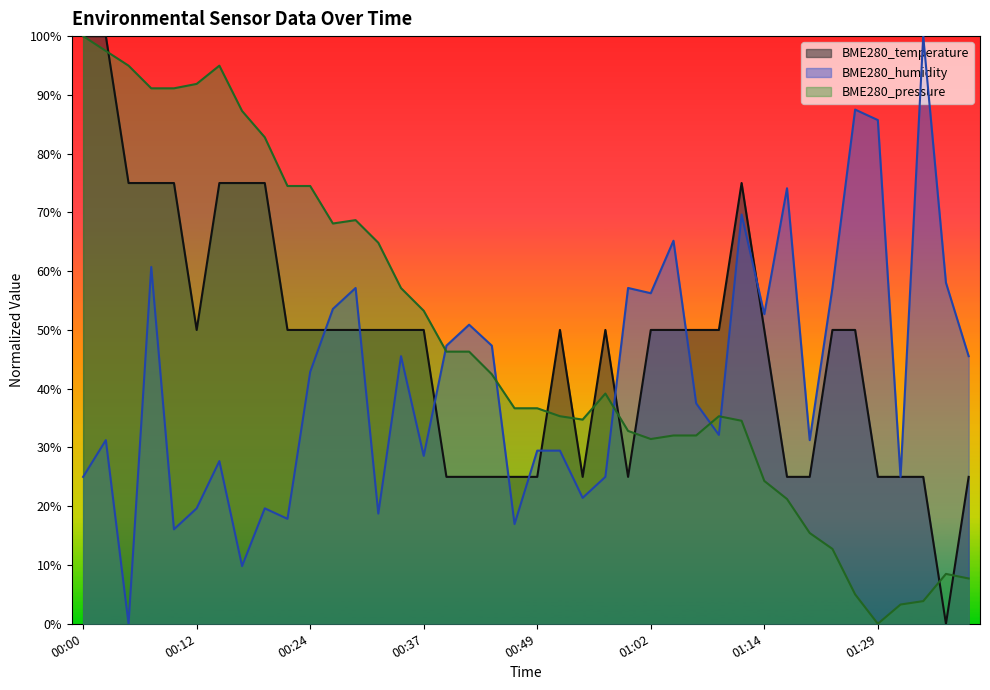

Which series has the largest total across all categories?

BME280_pressure